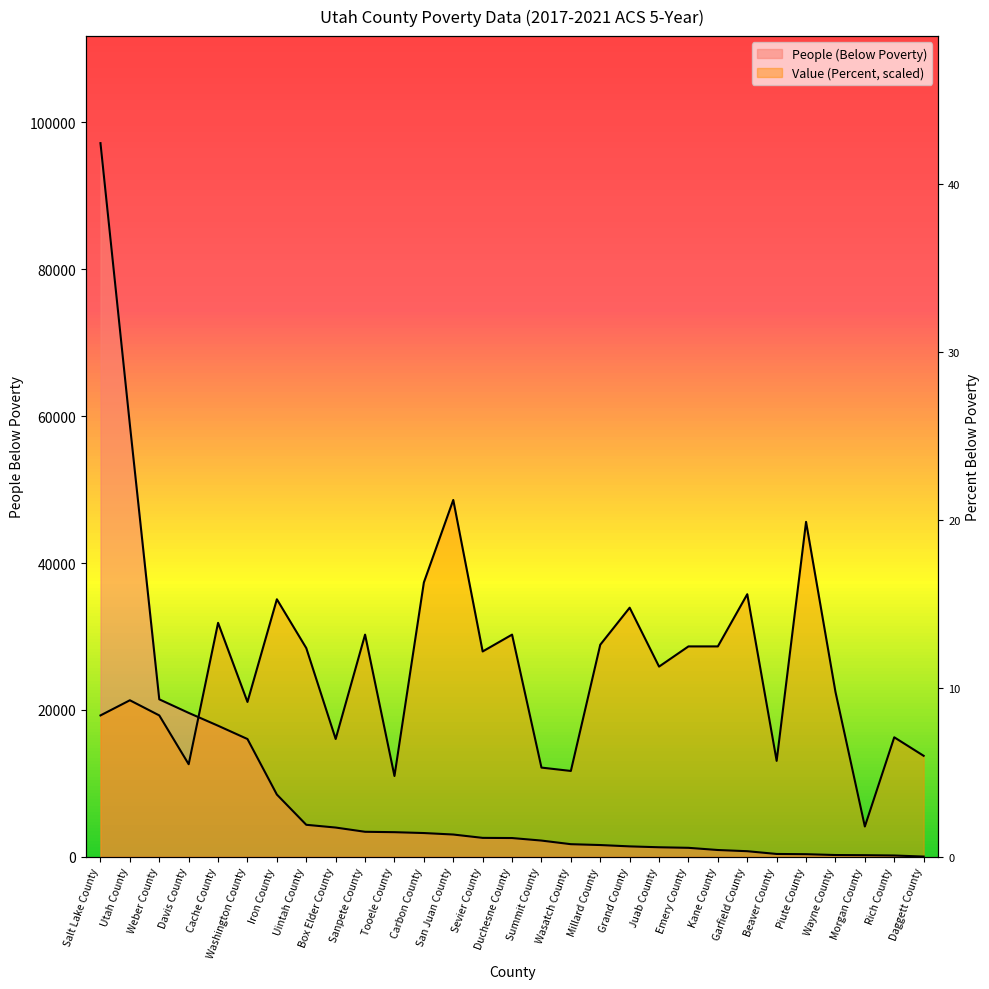

What is the label of the 5th point from the right?

Piute County